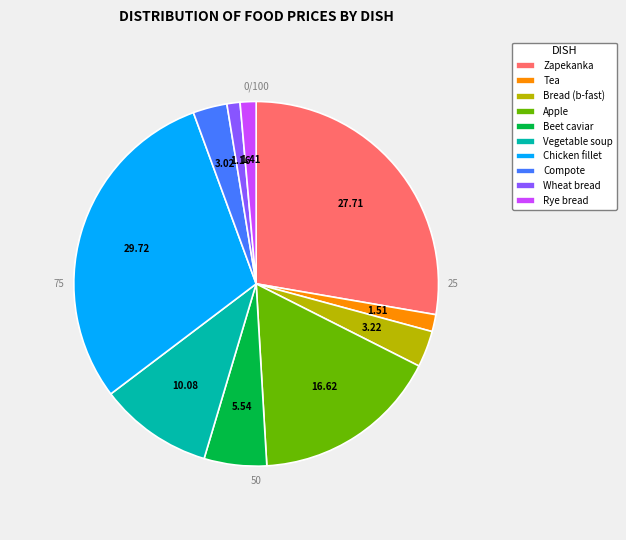

Is Apple the majority of the pie?

No